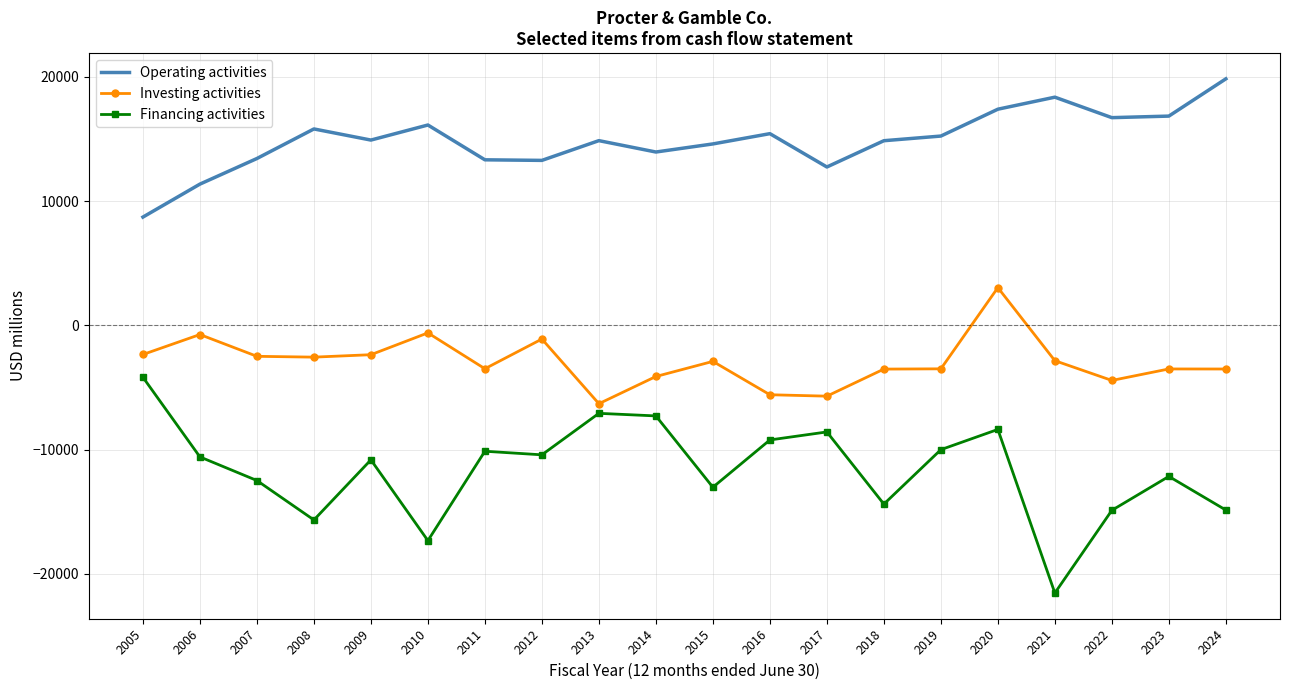

Read the Investing activities value at 2017.

-5689